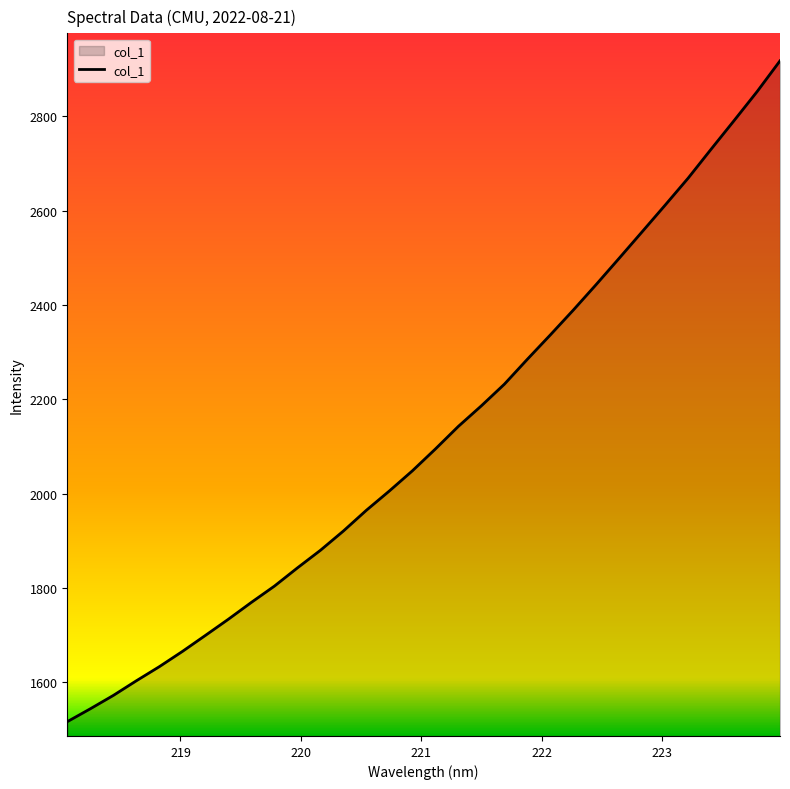

What is the minimum value shown in the chart?

1515.9